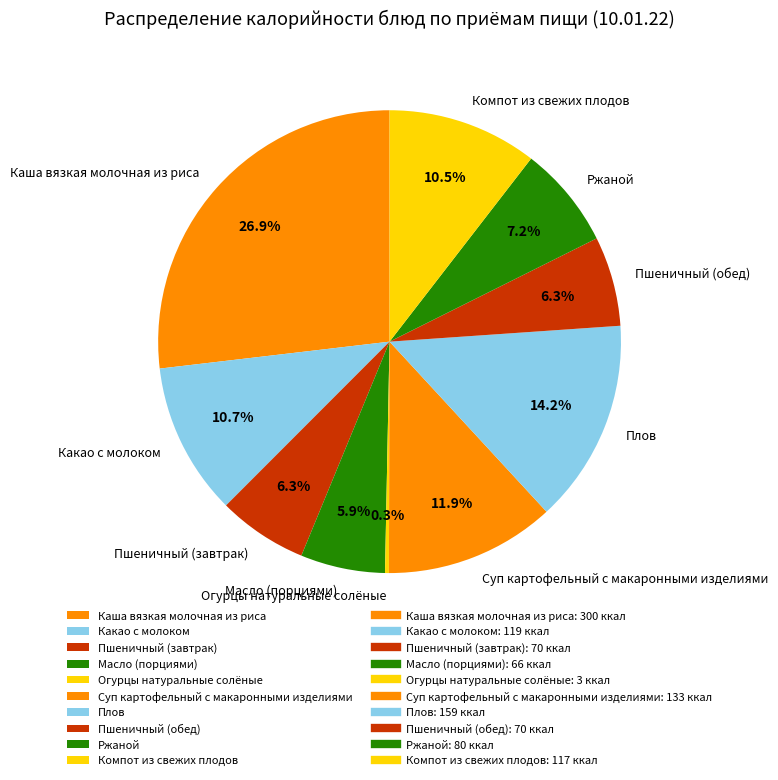

What percentage is the Пшеничный (завтрак) slice, to the nearest percent?

6%